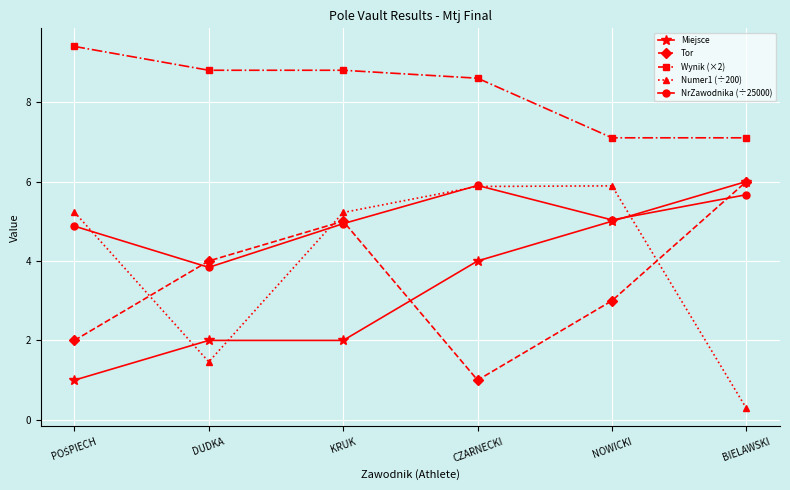

What is the label of the 5th point from the right?

DUDKA